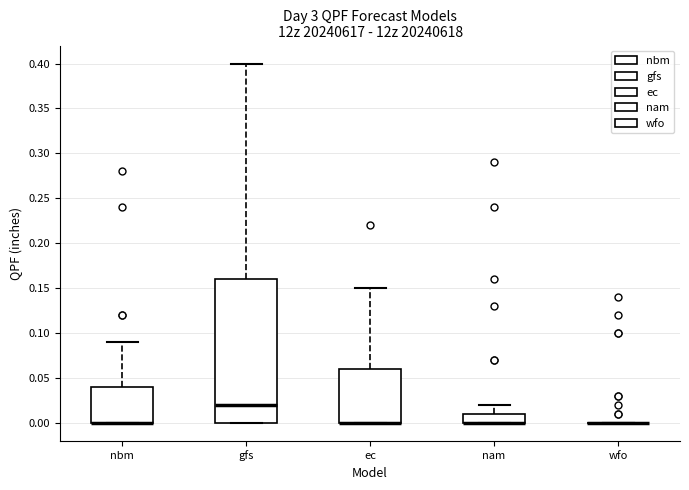

Reading left to right, read every box against the y-axis: the position of its median line, the range the box covers, and the ends of its whiskers. The values are not printed on the chart, so give them approximately, as read against the axis.

nbm: median 0.00 (drawn on the box's lower edge), box 0.00 to 0.04, whiskers 0.00 to 0.09
gfs: median 0.02, box 0.00 to 0.16, whiskers 0.00 to 0.40
ec: median 0.00 (drawn on the box's lower edge), box 0.00 to 0.06, whiskers 0.00 to 0.15
nam: median 0.00 (drawn on the box's lower edge), box 0.00 to 0.01, whiskers 0.00 to 0.02
wfo: box collapsed to a line at 0.00, whiskers 0.00 to 0.00